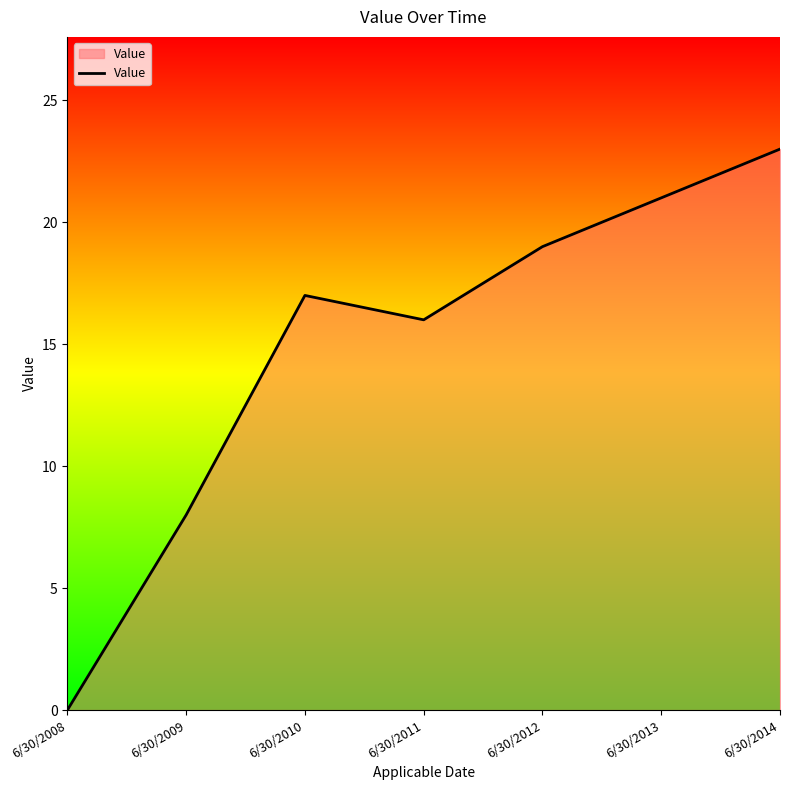

True or false: the data shows 19 at 6/30/2012.

True